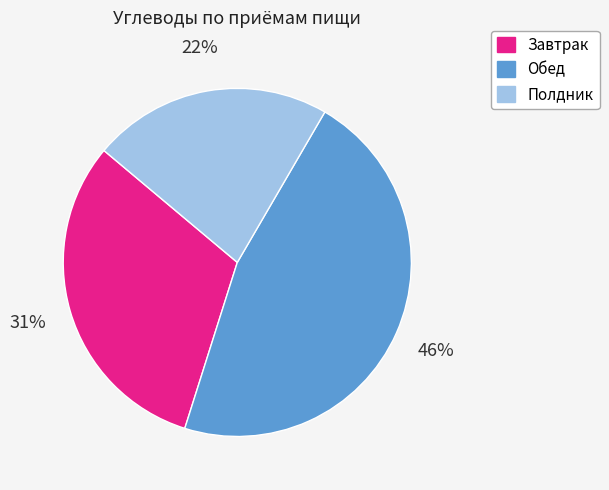

To the nearest percent, what portion does Обед represent?

46%